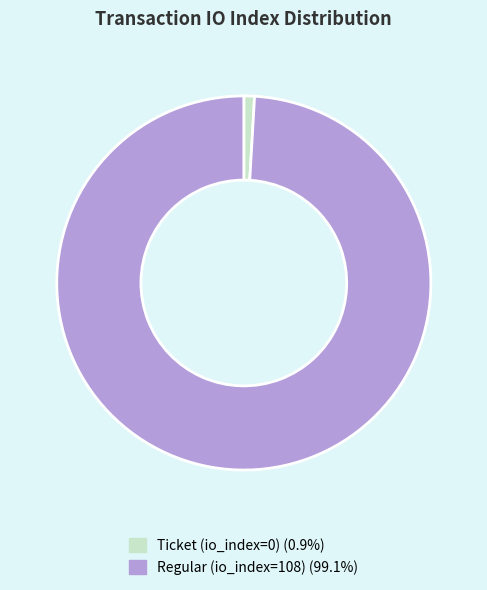

What is the smallest slice in the pie chart?

Ticket (io_index=0)